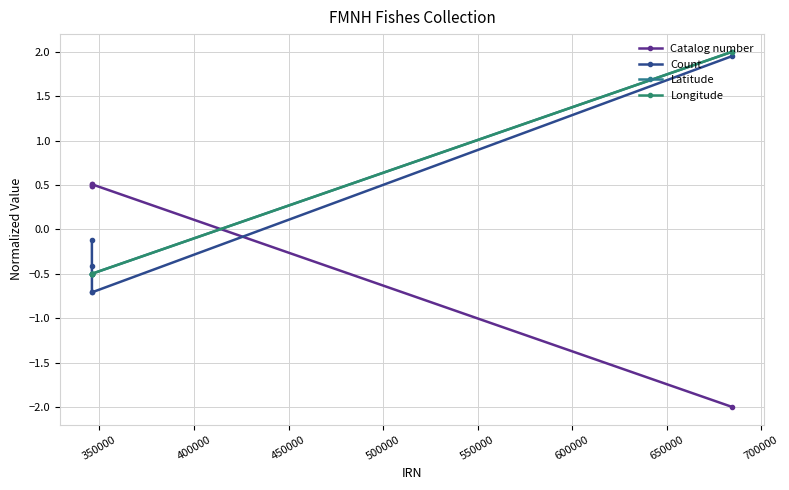

Reading right to left, list all the values displayed in this chart.

Catalog number: -2.0	0.5	0.5	0.5	0.5
Count: 2.0	-0.7	-0.7	-0.4	-0.1
Latitude: 2.0	-0.5	-0.5	-0.5	-0.5
Longitude: 2.0	-0.5	-0.5	-0.5	-0.5